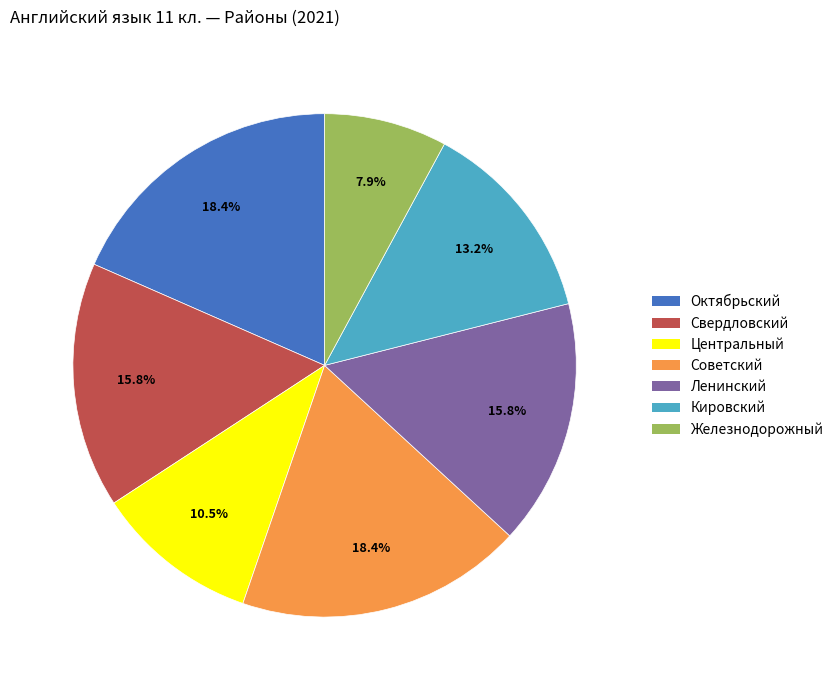

To the nearest percent, what portion does Свердловский represent?

16%